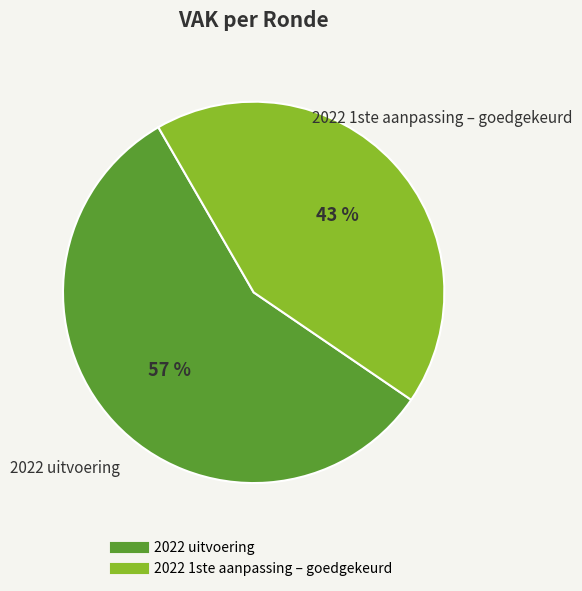

Rank the categories by value from highest to lowest.

2022 uitvoering, 2022 1ste aanpassing – goedgekeurd